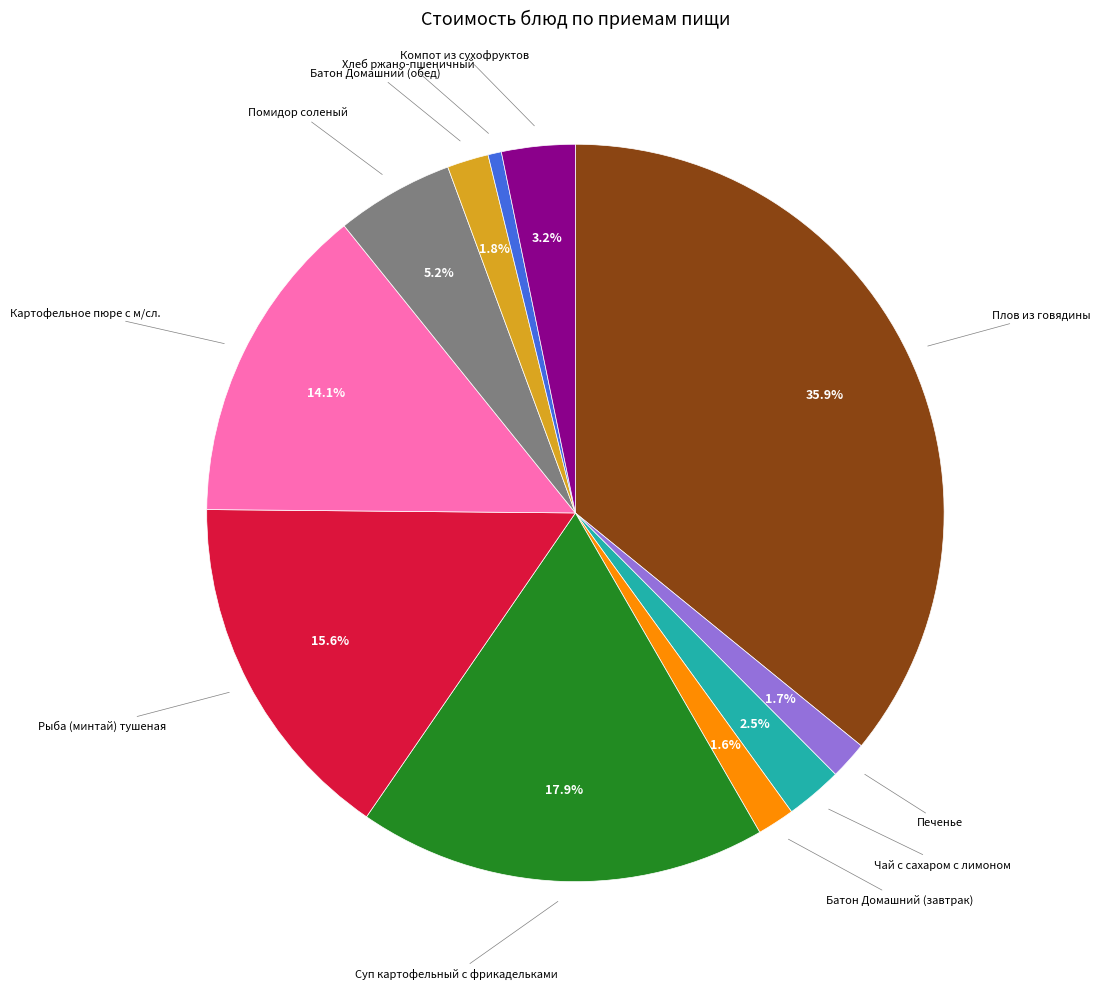

Is there any slice that represents more than half of the pie?

No